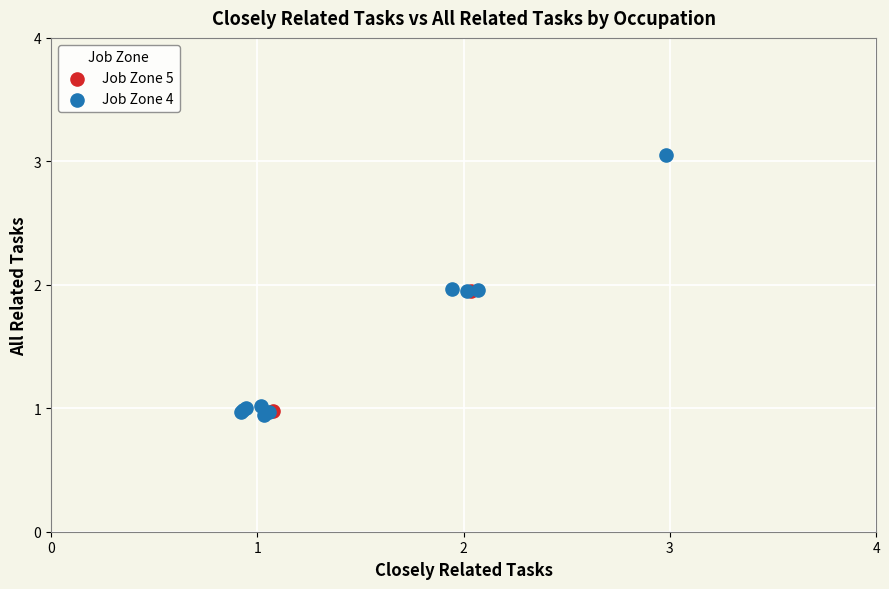

Which series has the largest Y range (max minus min)?

Job Zone 4